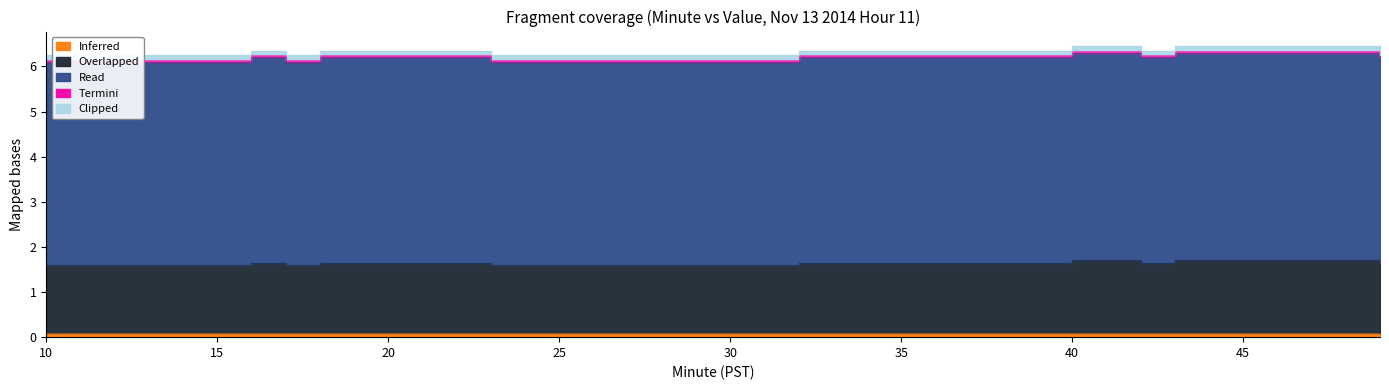

What is the spread (max minus min) of values at 41?

4.5